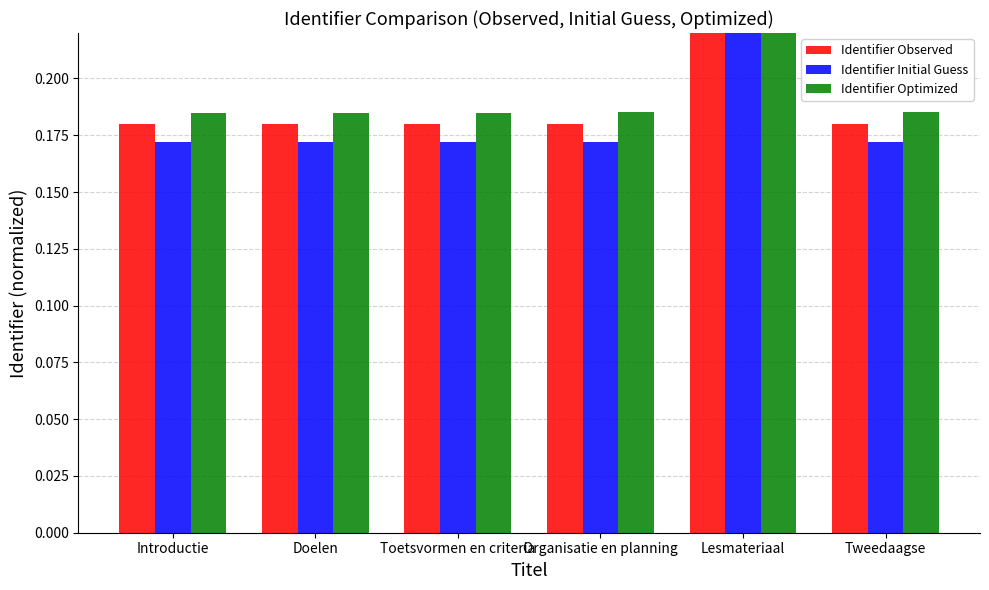

At which category is the sum across all series the highest?

Lesmateriaal